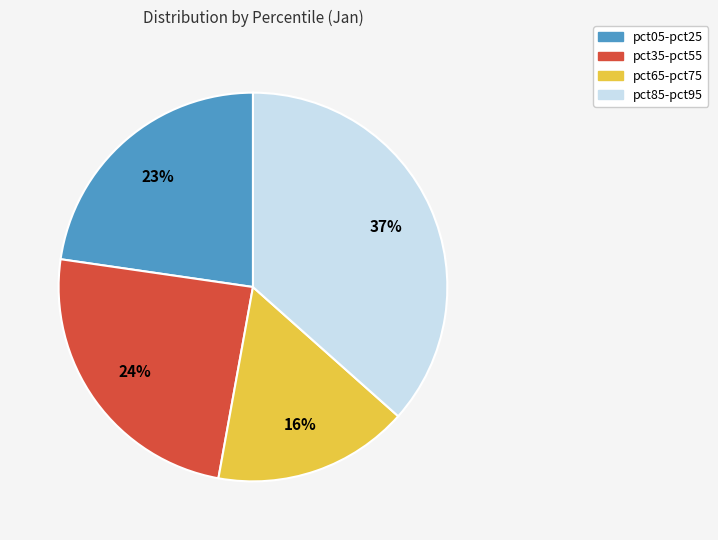

To the nearest percent, what is the average slice percentage?

25%